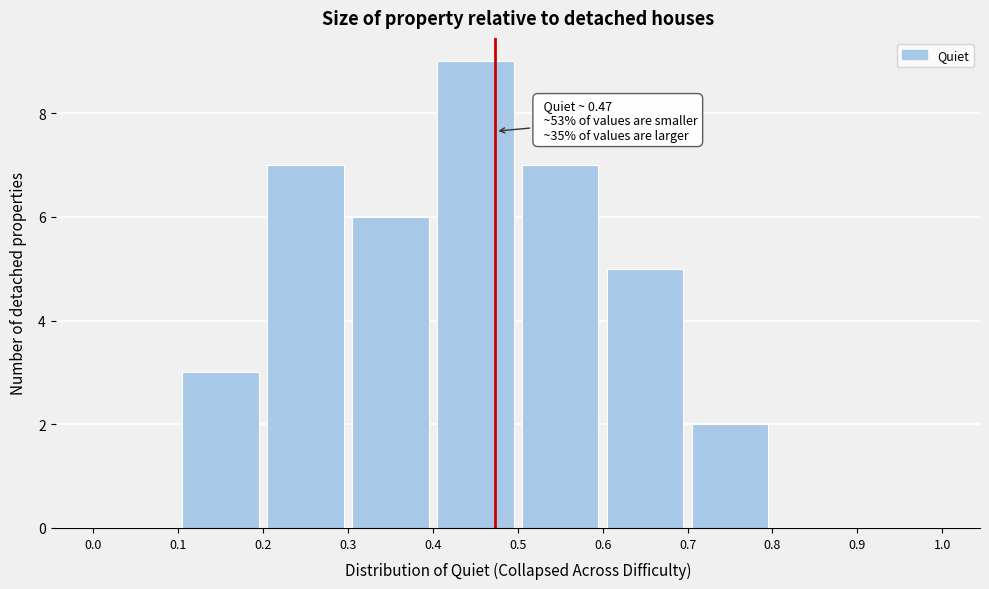

Which range on the x-axis has the tallest bar?

0.4 to 0.5